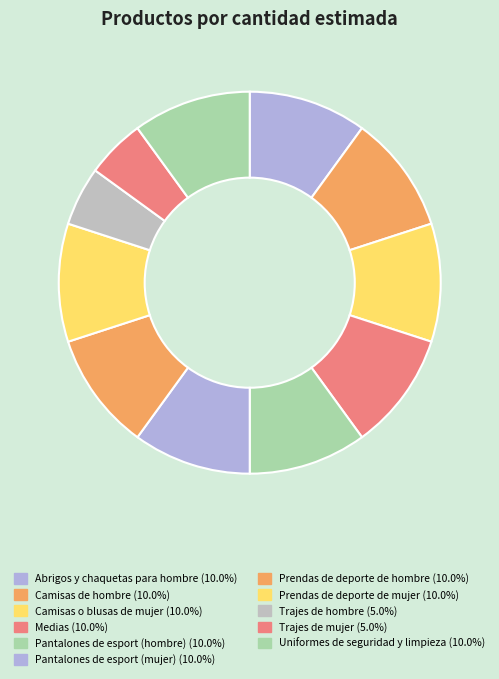

Rank the categories by value from lowest to highest.

Trajes de hombre, Trajes de mujer, Abrigos y chaquetas para hombre, Camisas de hombre, Camisas o blusas de mujer, Medias, Pantalones de esport (hombre), Pantalones de esport (mujer), Prendas de deporte de hombre, Prendas de deporte de mujer, Uniformes de seguridad y limpieza